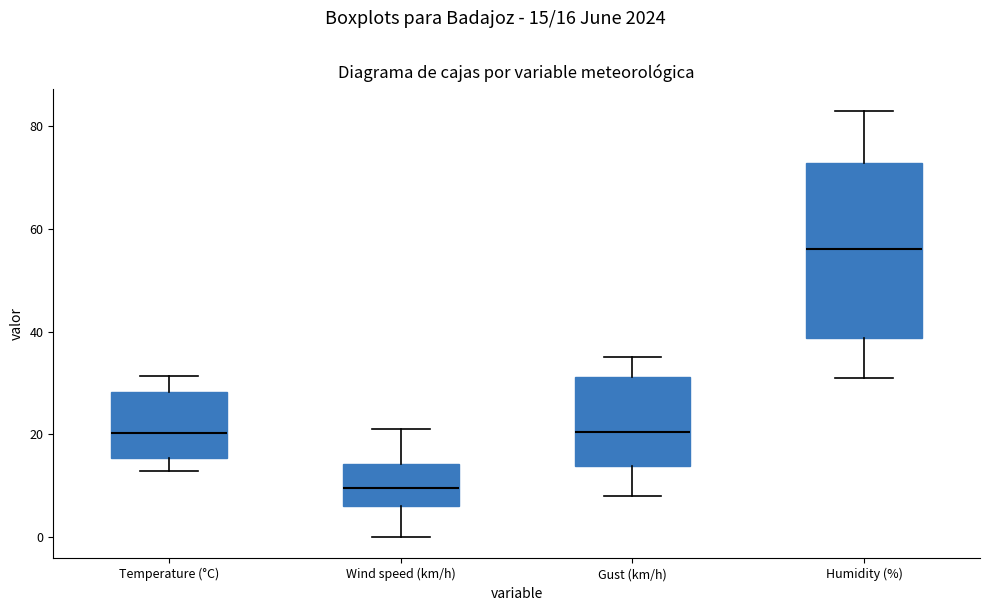

Reading left to right, read every box against the y-axis: the position of its median line, the range the box covers, and the ends of its whiskers. The values are not printed on the chart, so give them approximately, as read against the axis.

Temperature (°C): median 20, box 16 to 28, whiskers 12 to 32
Wind speed (km/h): median 10, box 6 to 14, whiskers 0 to 22
Gust (km/h): median 20, box 14 to 32, whiskers 8 to 36
Humidity (%): median 56, box 38 to 72, whiskers 32 to 84